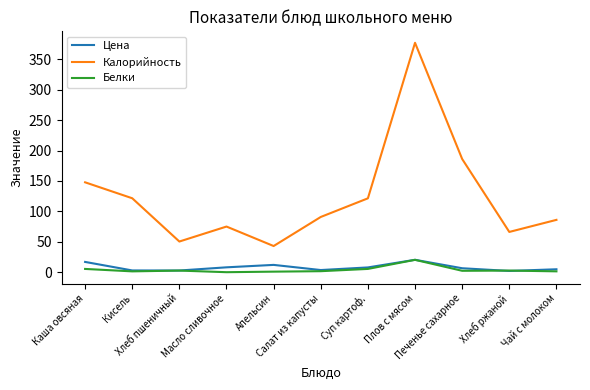

What is the total value across all series at Хлеб пшеничный?

55.8